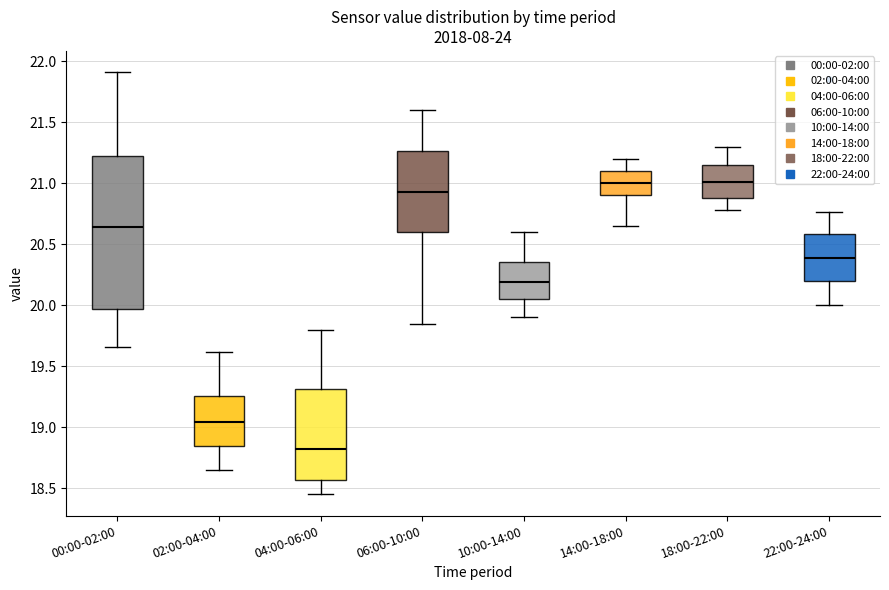

Reading left to right, transcribe this box plot: for each box, give where its median line is, the range the box spans, and where its two whiskers end, as read against the y-axis. The values are not printed on the chart, so give them approximately, as read against the axis.

00:00-02:00: median 20.65, box 19.95 to 21.20, whiskers 19.65 to 21.90
02:00-04:00: median 19.05, box 18.85 to 19.25, whiskers 18.65 to 19.60
04:00-06:00: median 18.85, box 18.55 to 19.30, whiskers 18.45 to 19.80
06:00-10:00: median 20.95, box 20.60 to 21.25, whiskers 19.85 to 21.60
10:00-14:00: median 20.20, box 20.05 to 20.35, whiskers 19.90 to 20.60
14:00-18:00: median 21.00, box 20.90 to 21.10, whiskers 20.65 to 21.20
18:00-22:00: median 21.00, box 20.90 to 21.15, whiskers 20.80 to 21.30
22:00-24:00: median 20.40, box 20.20 to 20.60, whiskers 20.00 to 20.75